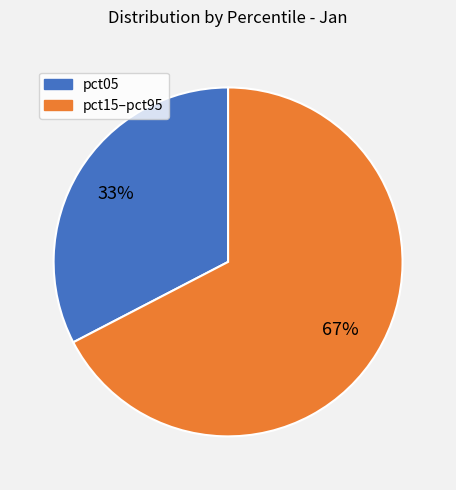

Is there any slice that represents more than half of the pie?

Yes